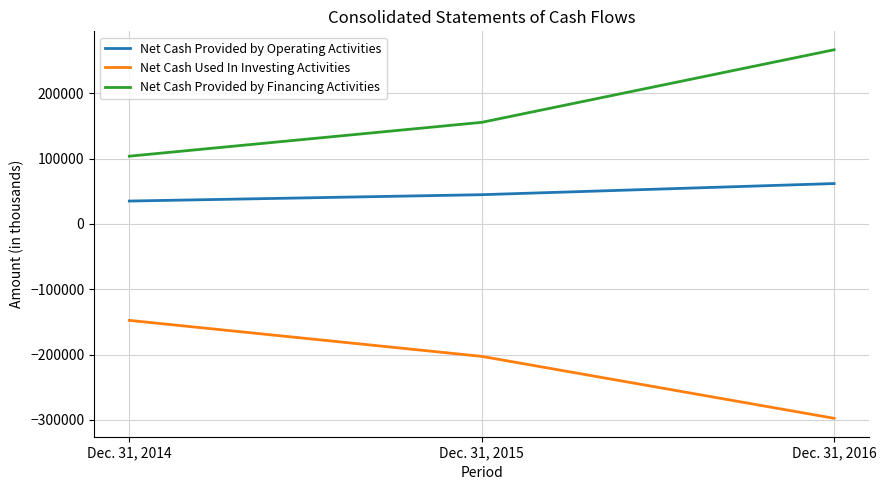

Is the value of Net Cash Used In Investing Activities at Dec. 31, 2016 greater than the value of Net Cash Provided by Operating Activities at Dec. 31, 2016?

No